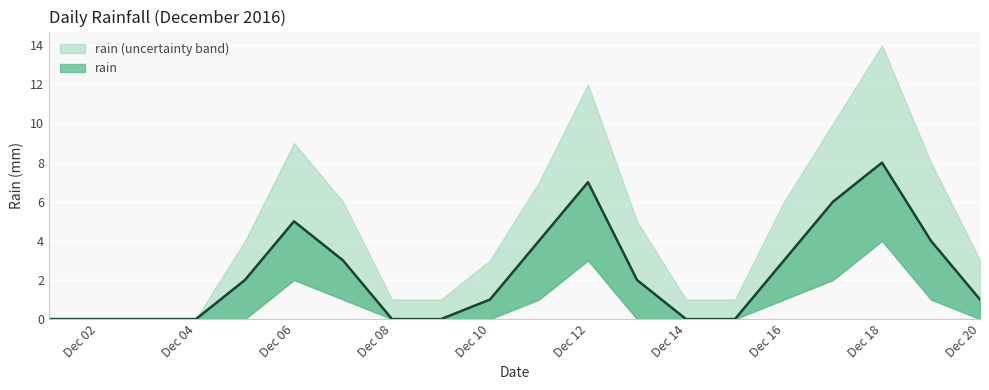

Which series has the widest spread of values?

rain_upper